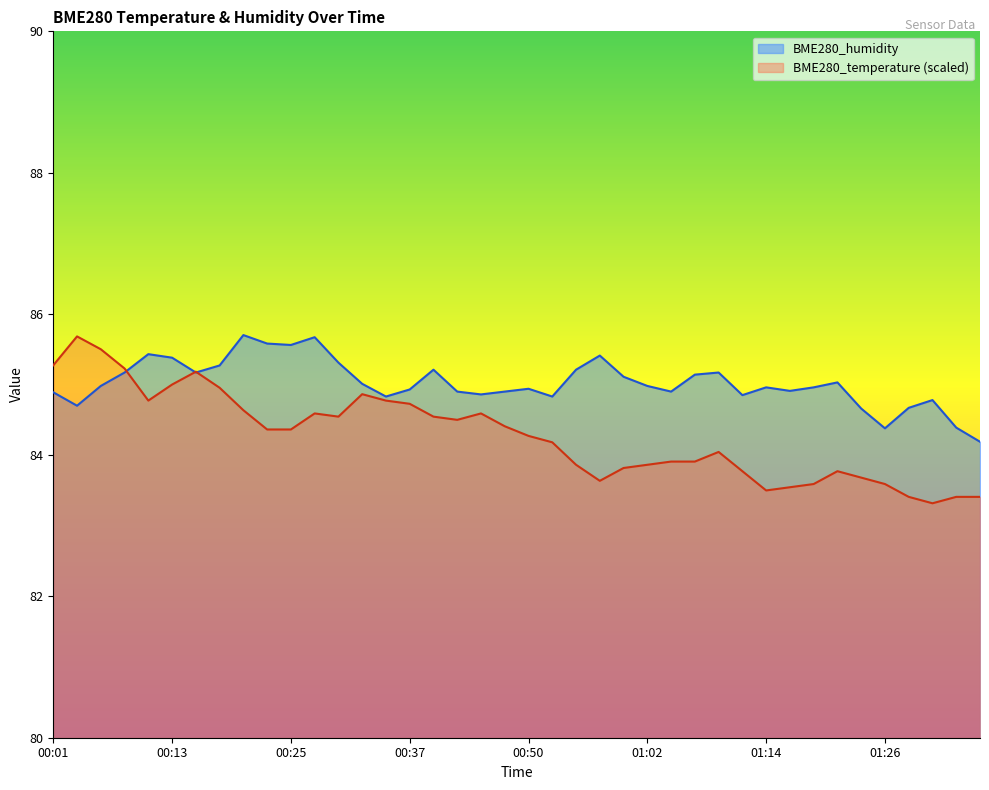

What is the difference between the maximum and minimum values in the BME280_temperature series?

2.4